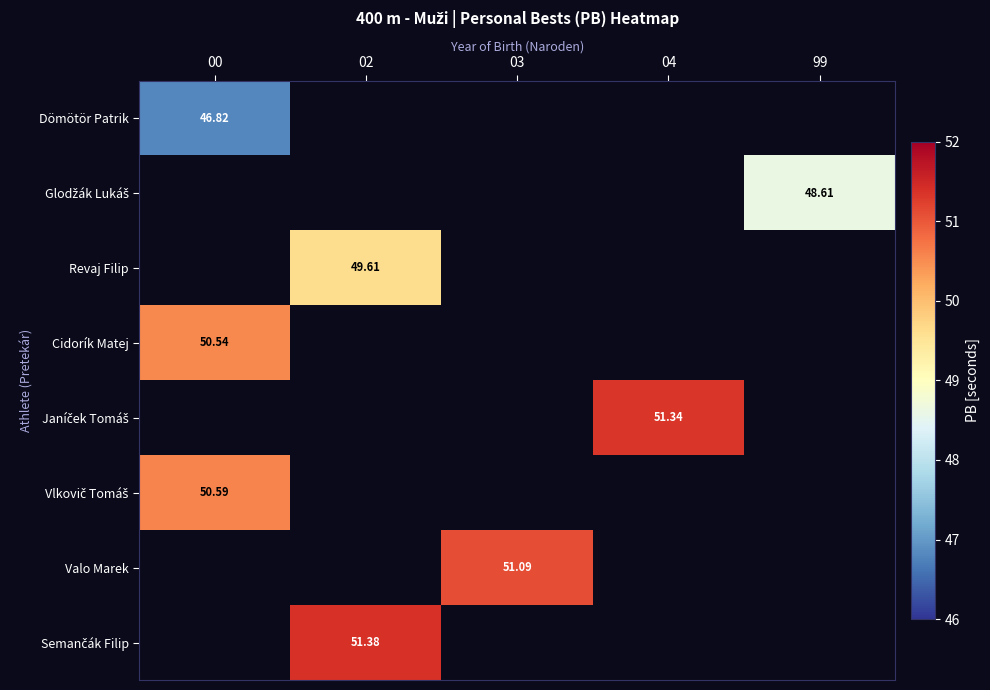

At how many categories does at least one series exceed 47?

5